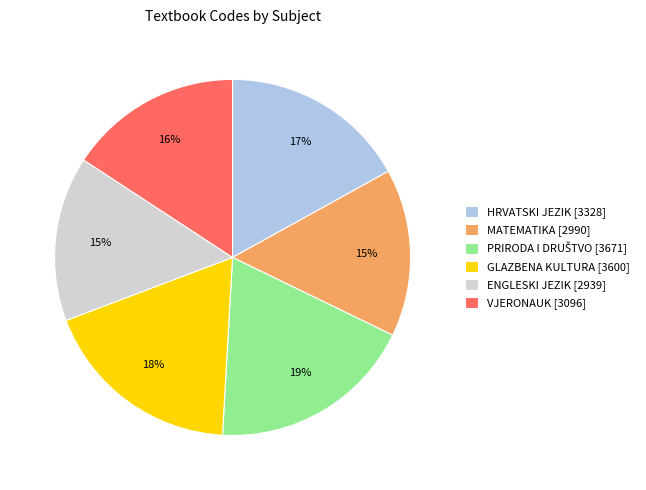

True or false: VJERONAUK accounts for 6% of the total.

False